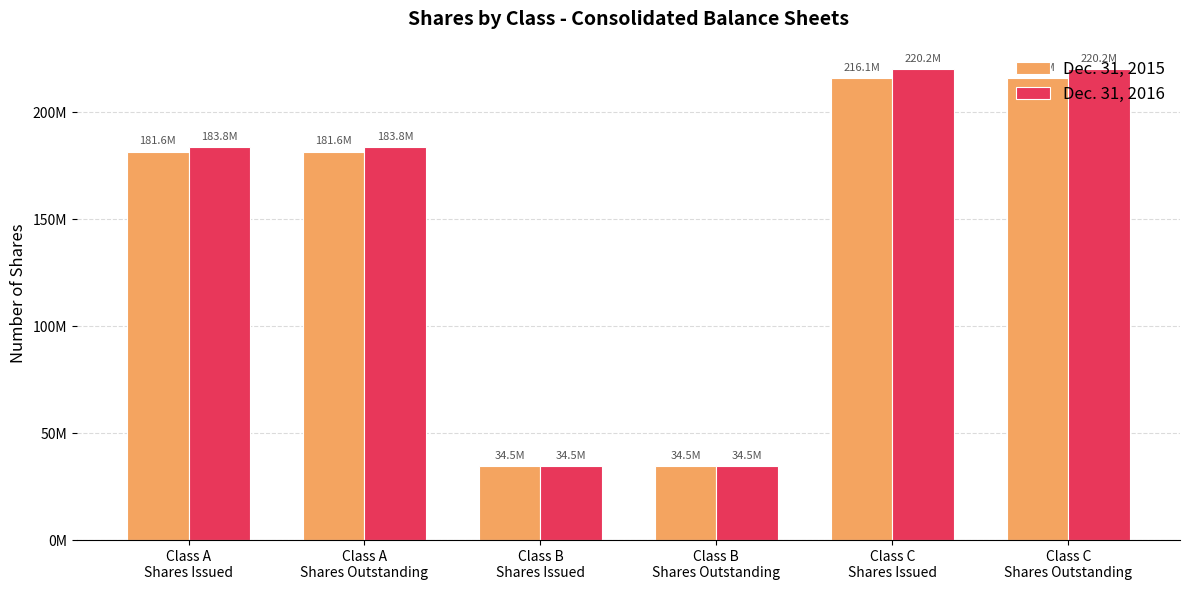

Reading left to right, list all the values displayed in this chart.

Dec. 31, 2015: 181629641	181629641	34450000	34450000	216079641	216079641
Dec. 31, 2016: 183814911	183814911	34450000	34450000	220174048	220174048